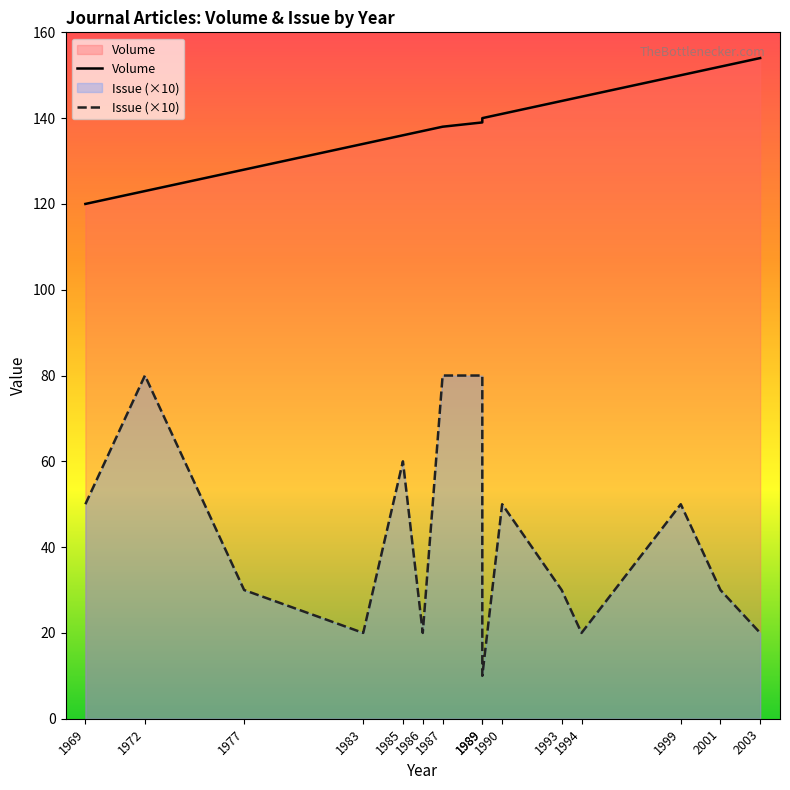

True or false: Issue has a value of 28 at 1986.

False